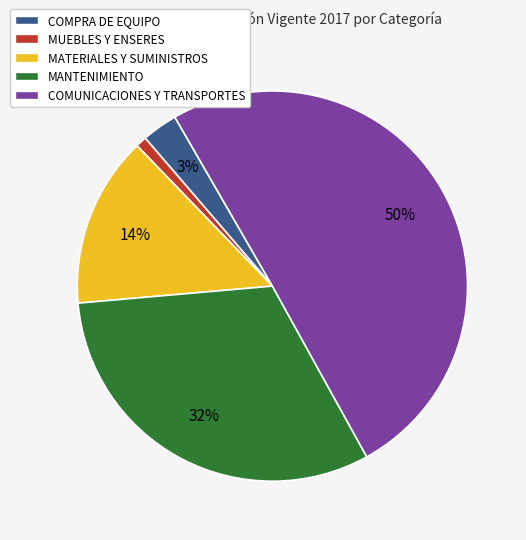

What is the majority slice?

COMUNICACIONES Y TRANSPORTES